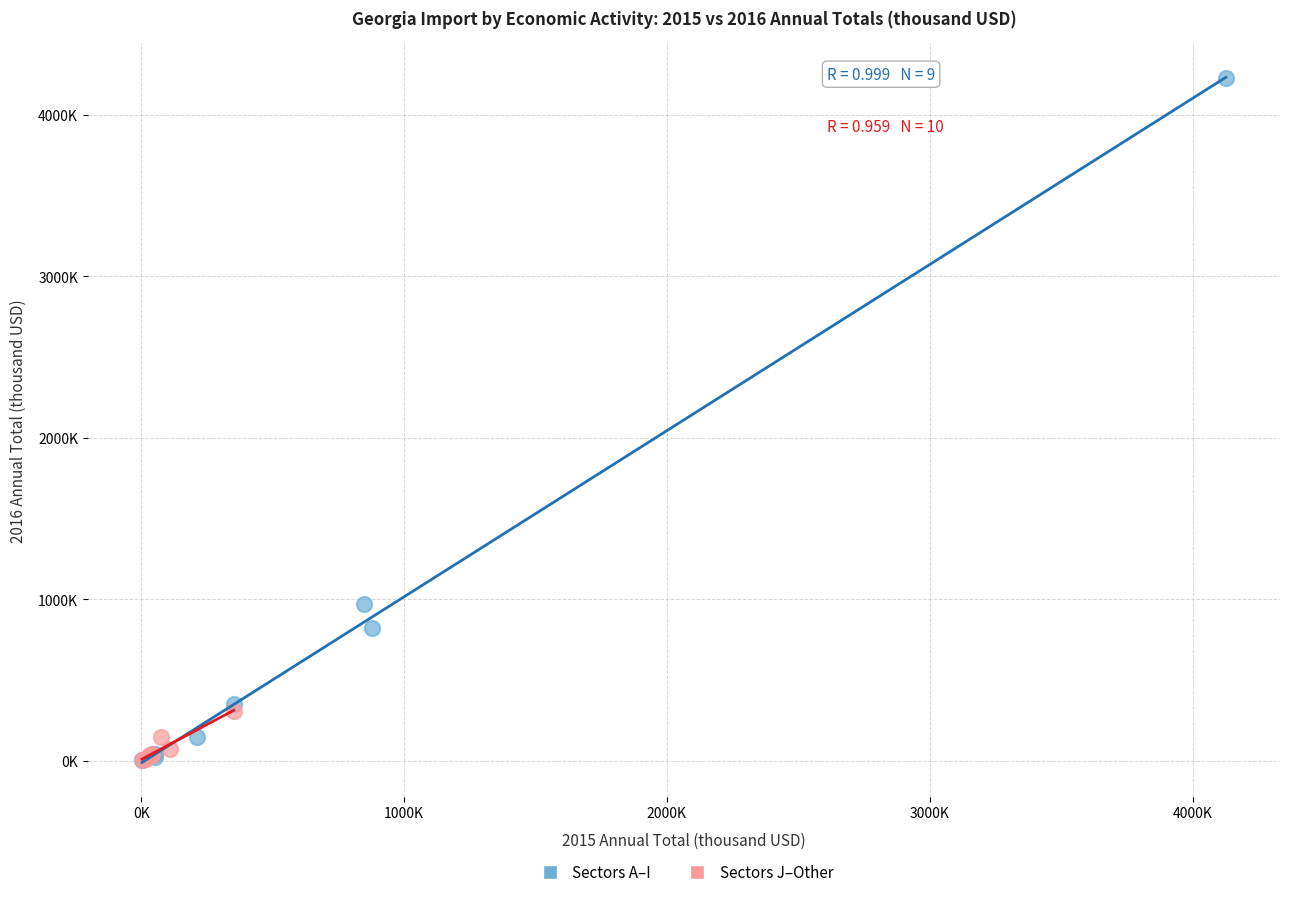

Which series reaches the maximum Y coordinate?

Sectors A–I